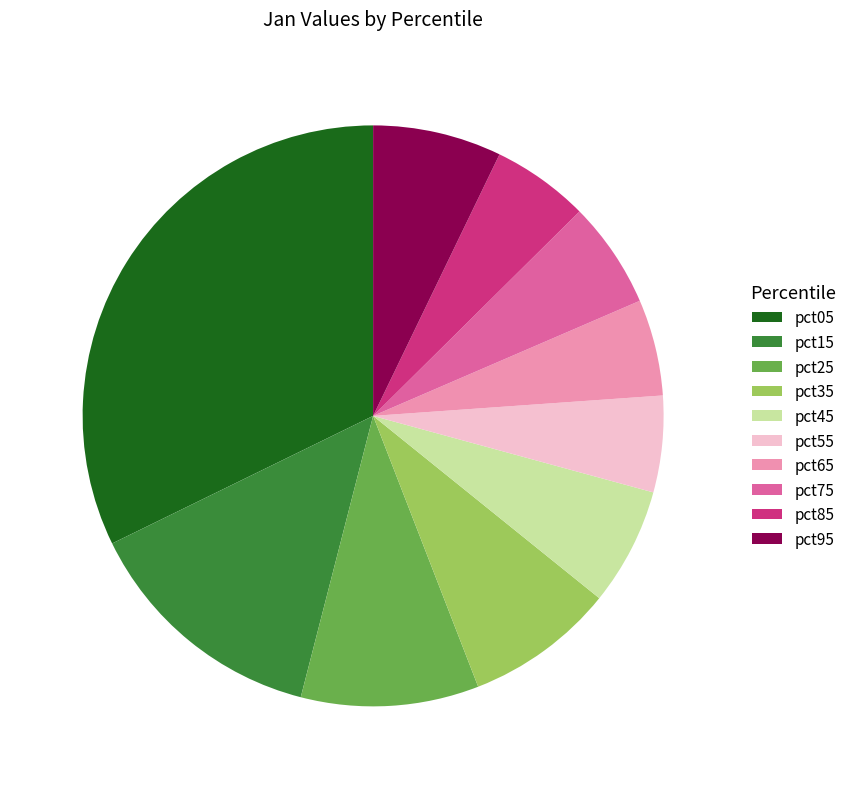

Is there any slice that represents more than half of the pie?

No